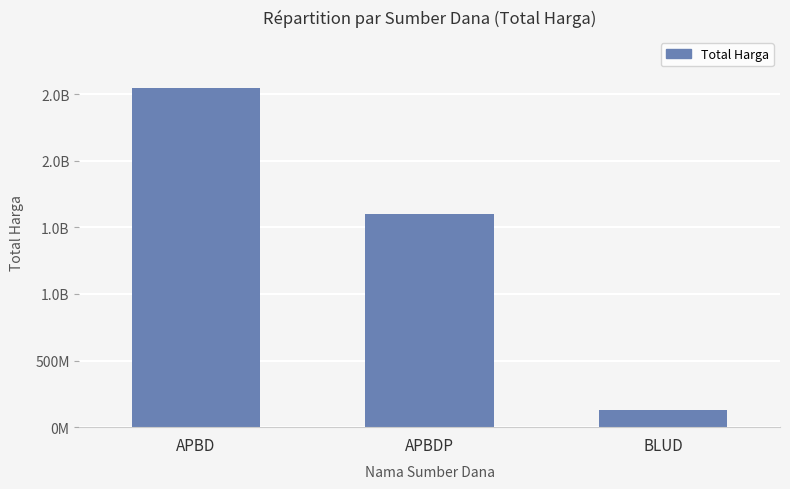

At which category does the chart reach its peak across all series?

APBD